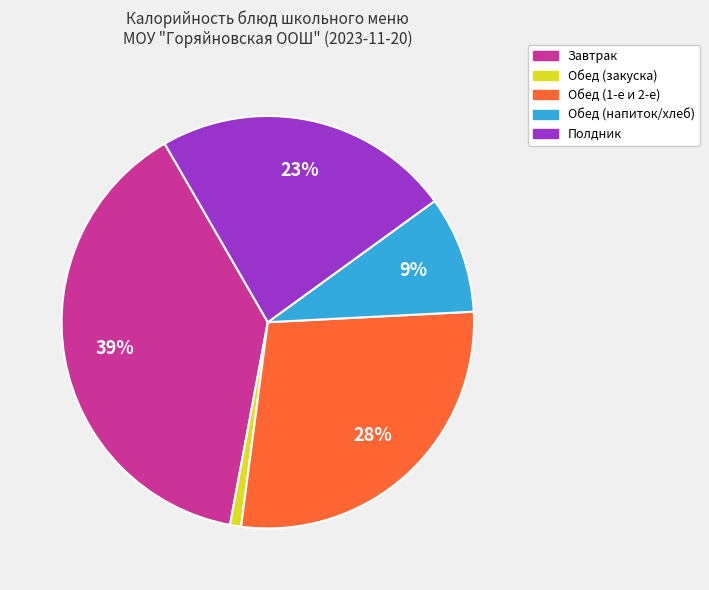

To the nearest percent, what is the average slice percentage?

20%